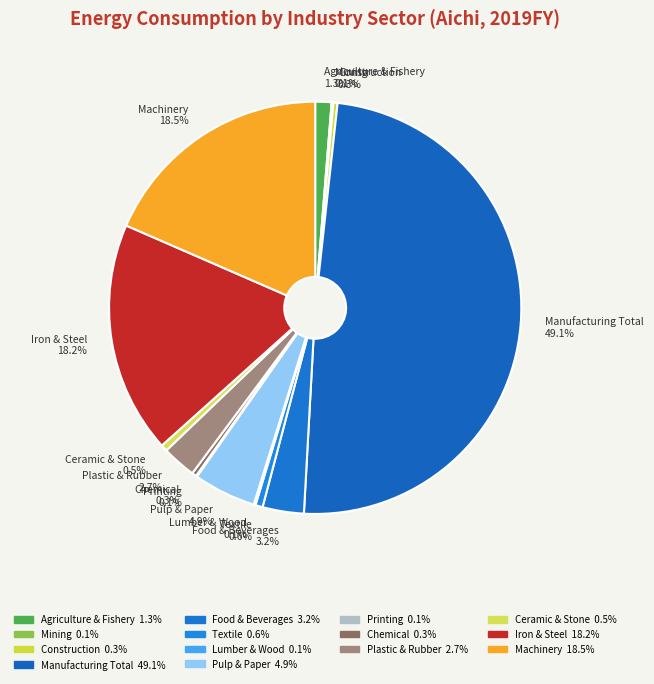

True or false: Machinery accounts for 6% of the total.

False